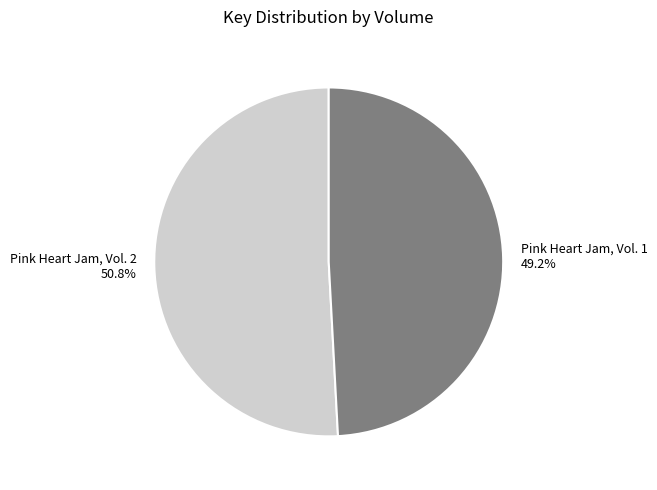

To the nearest percent, what portion does Pink Heart Jam, Vol. 2 represent?

51%